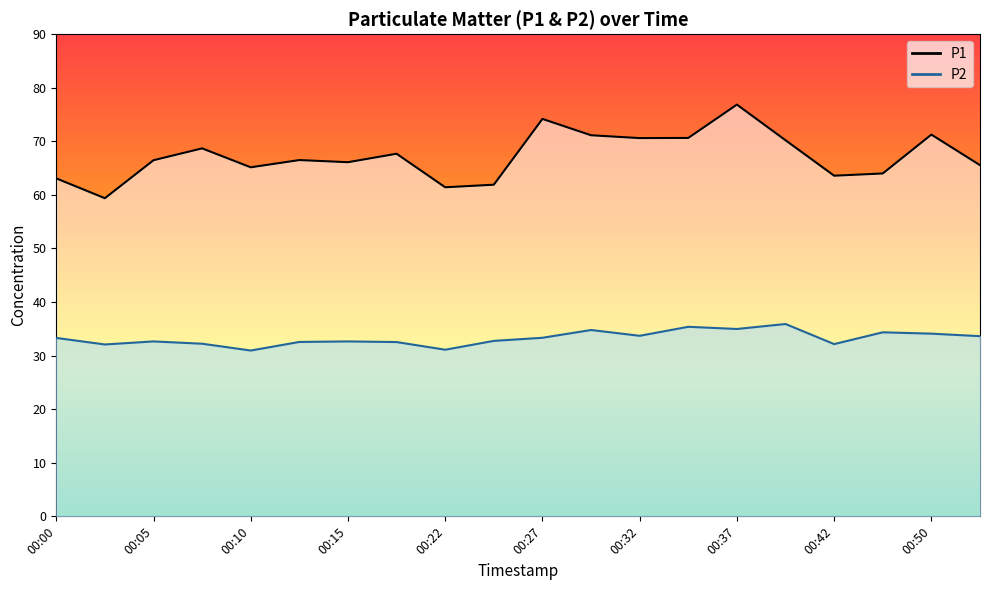

How many data points does each series have?

20